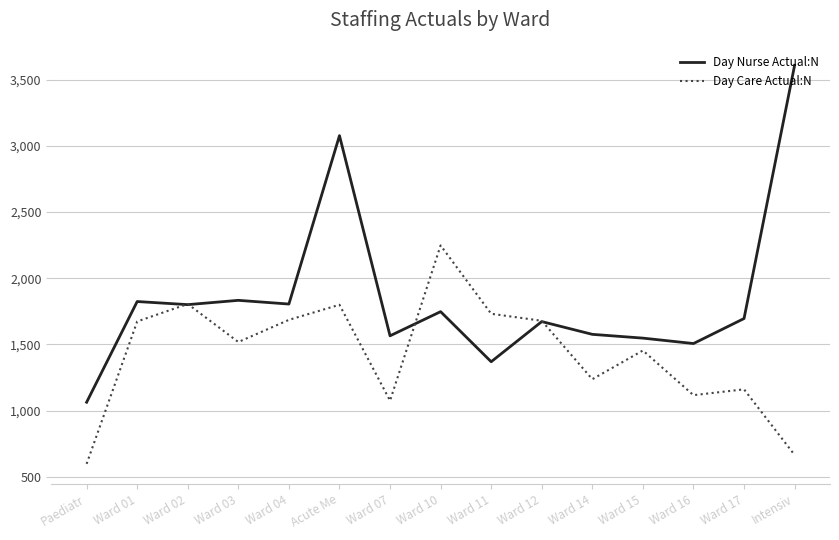

The Day Care Actual:N series shows 2752.5 at Ward 11. True or false?

False